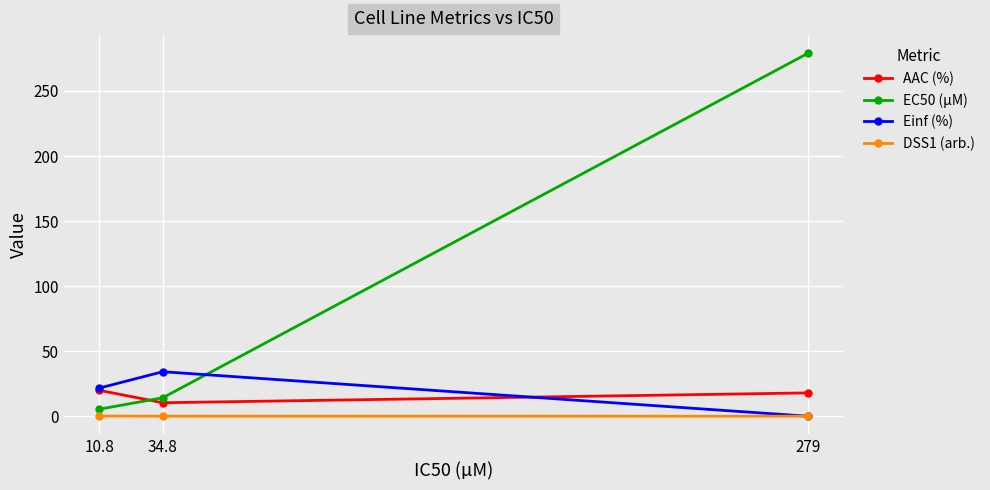

At how many categories does at least one series exceed 13?

3